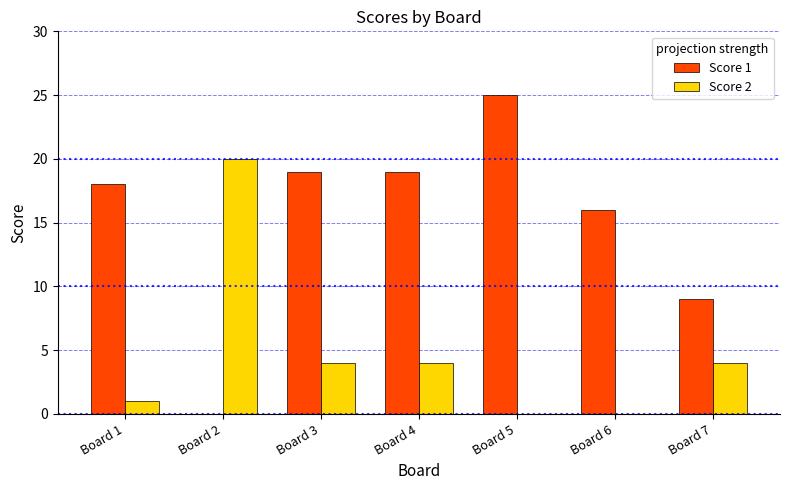

Which series has the widest spread of values?

Score 1